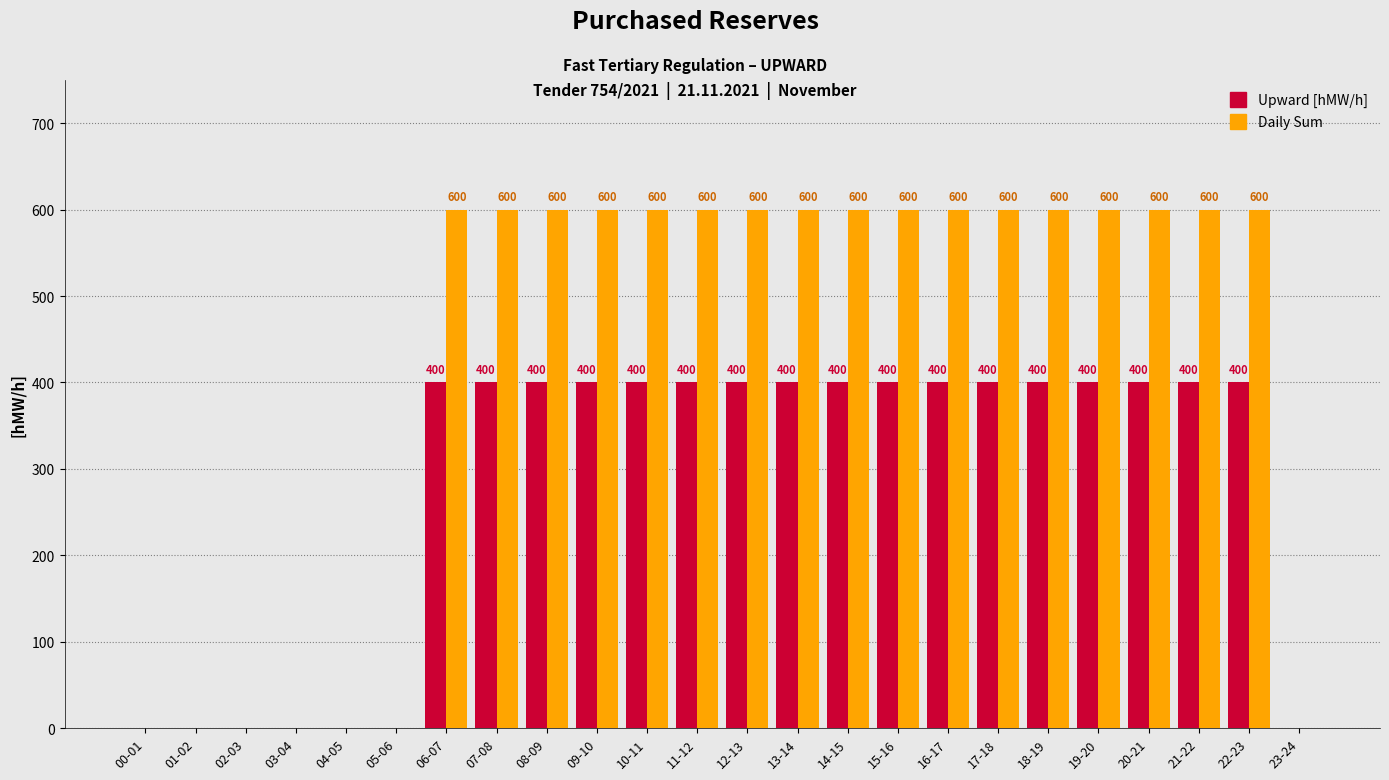

What is the sum of the Daily Sum values at 03-04 and 13-14?

600